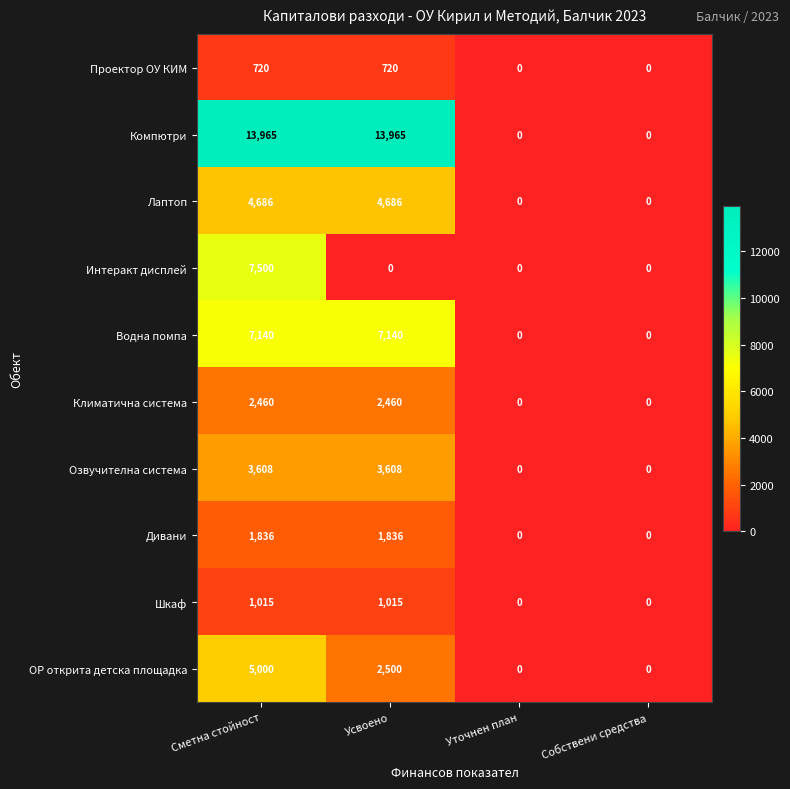

What is the difference between the second highest and second lowest values in the Дивани series?

1836